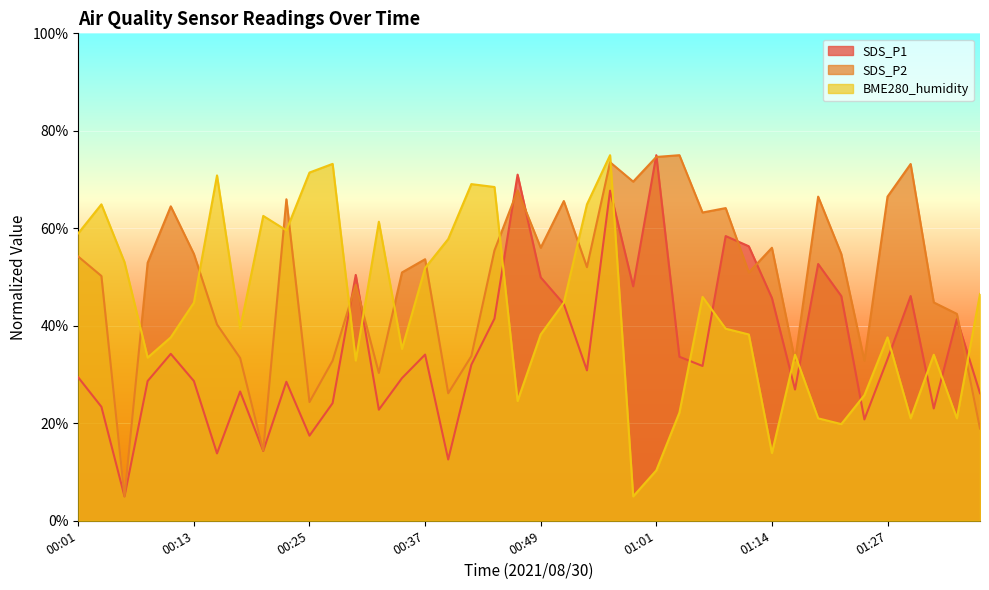

Which category has the lowest value across all series?

00:06